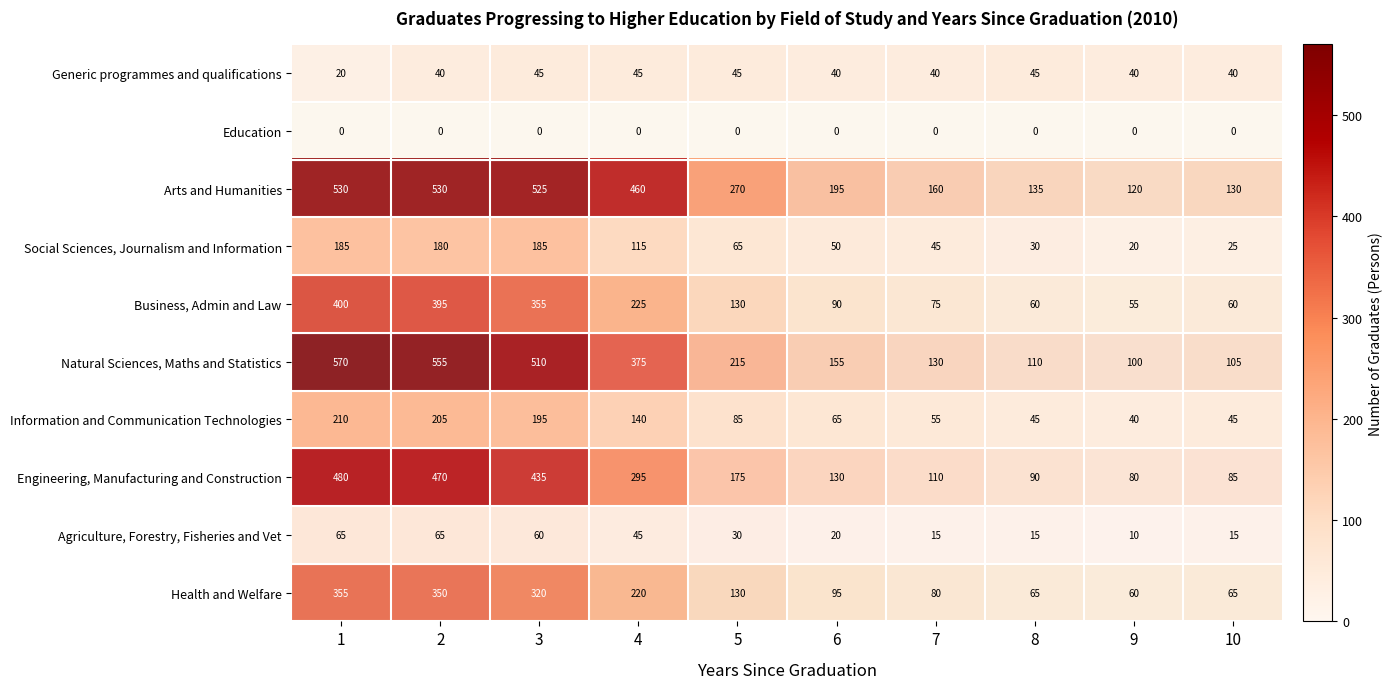

Which category has the lowest value in the Business, Admin and Law series?

9